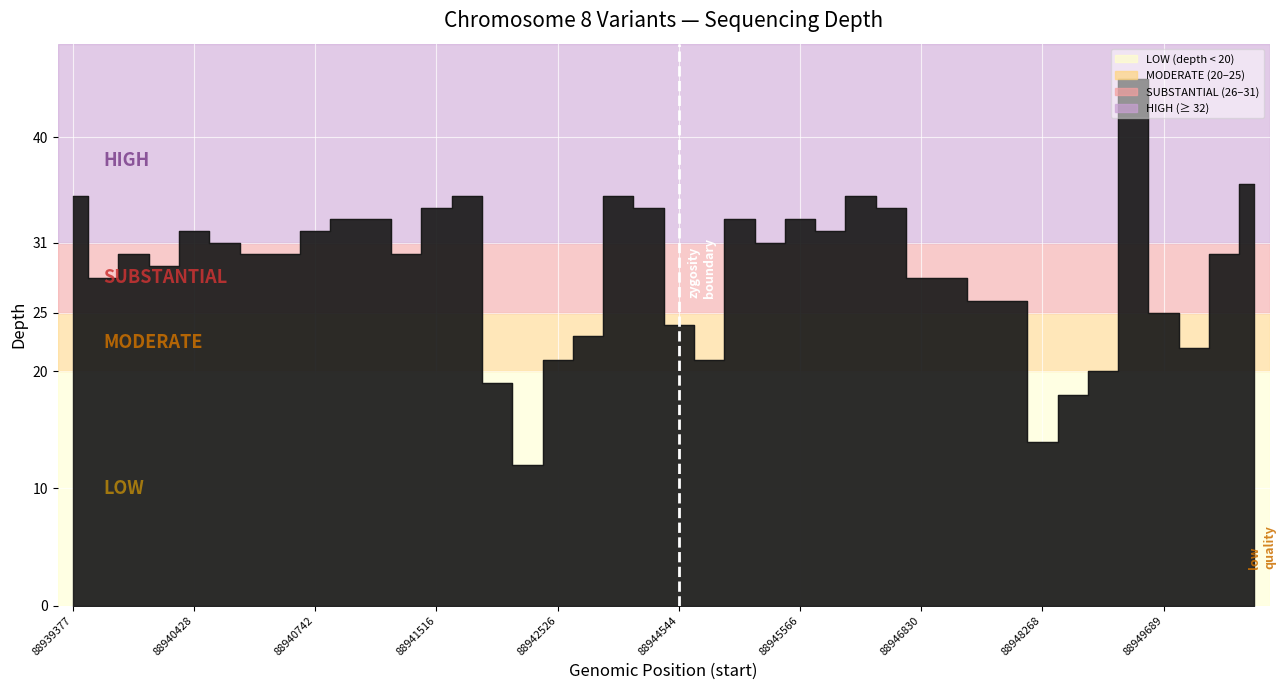

The value at 88948867 is 32. True or false?

False